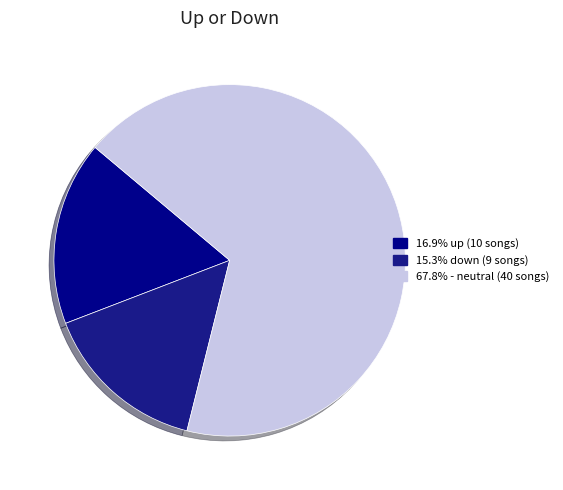

How many slices are in this pie chart?

3